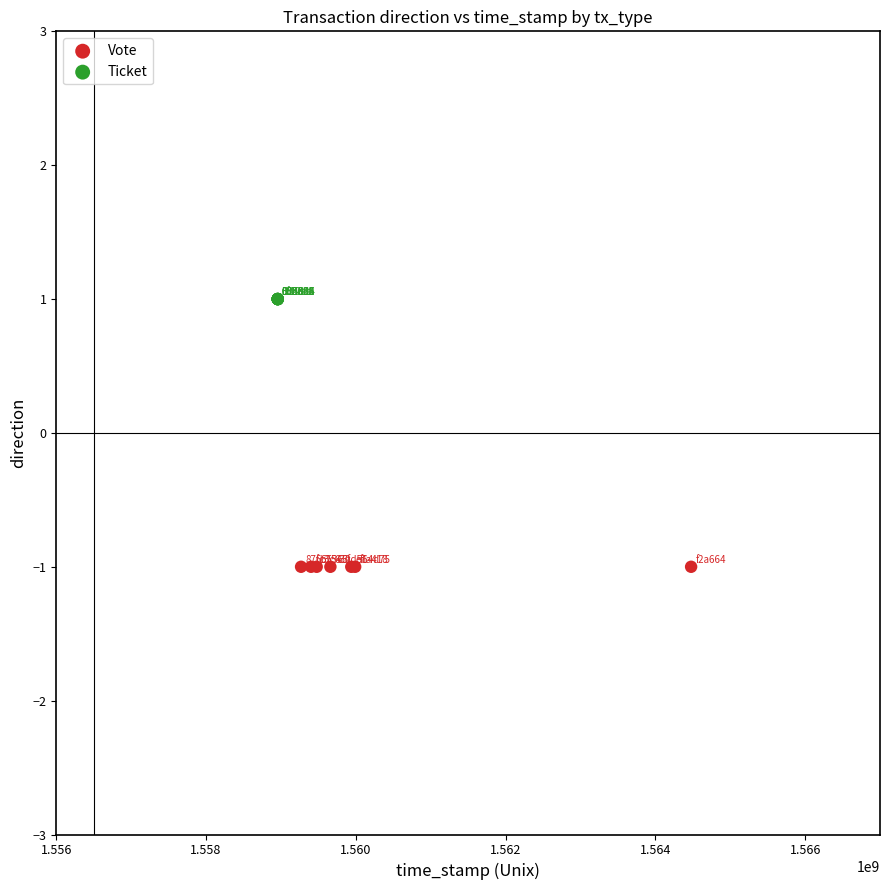

Which series reaches the maximum Y coordinate?

Ticket